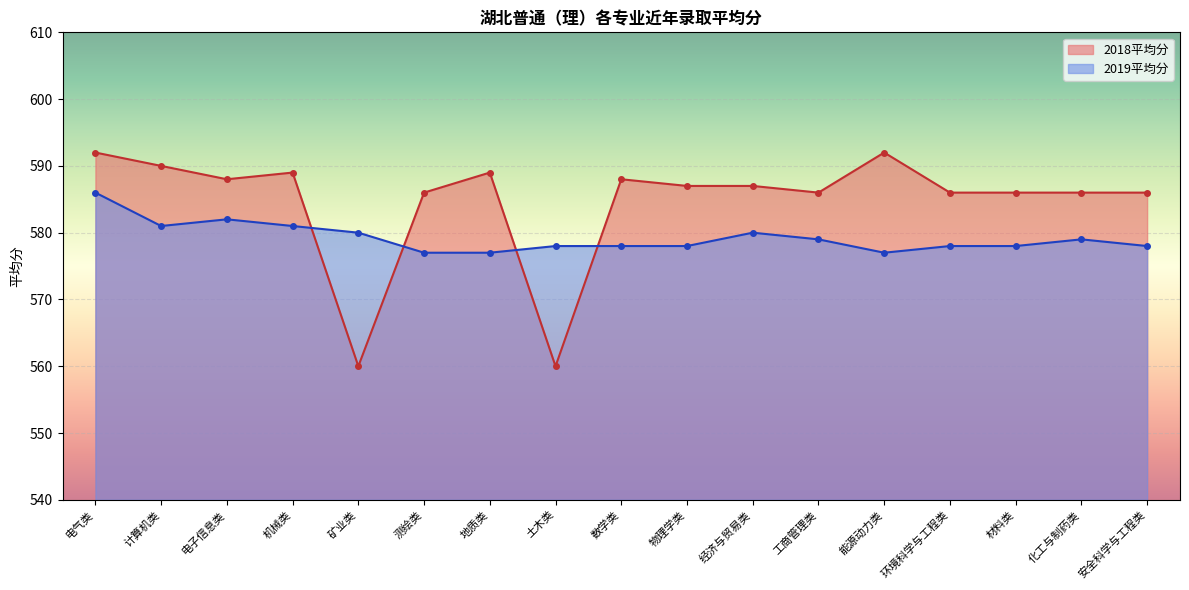

Which series has the largest total across all categories?

2018平均分